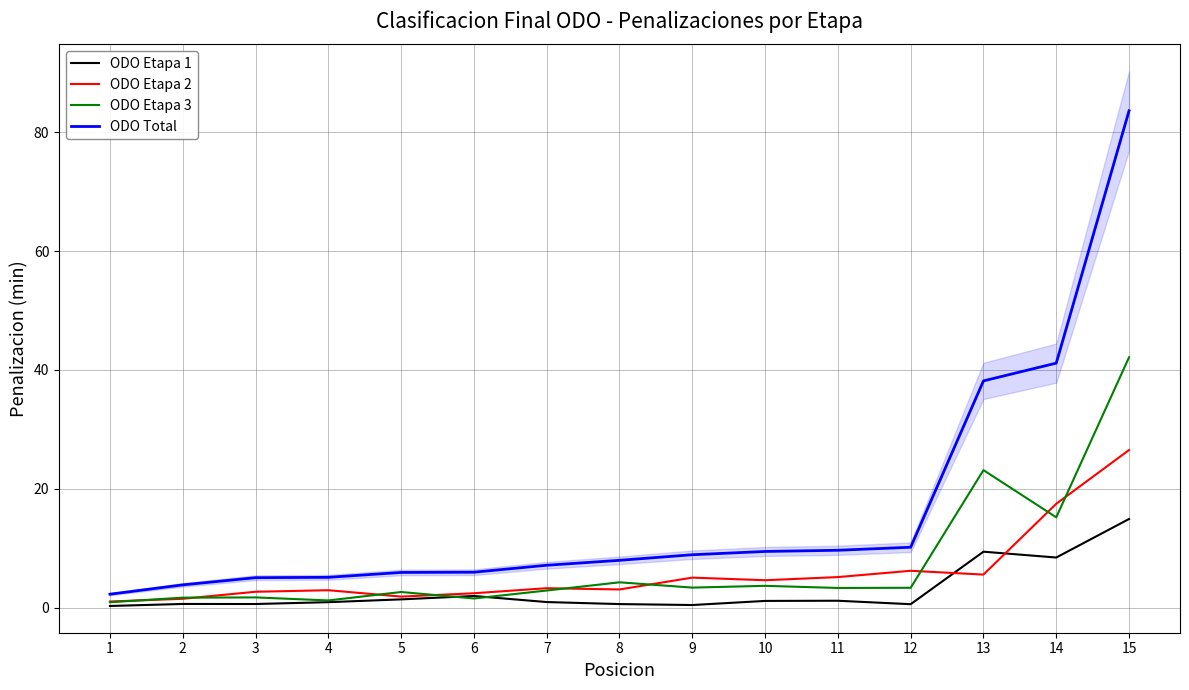

What is the sum of the ODO Etapa 2 values at 13 and 12?

11.8